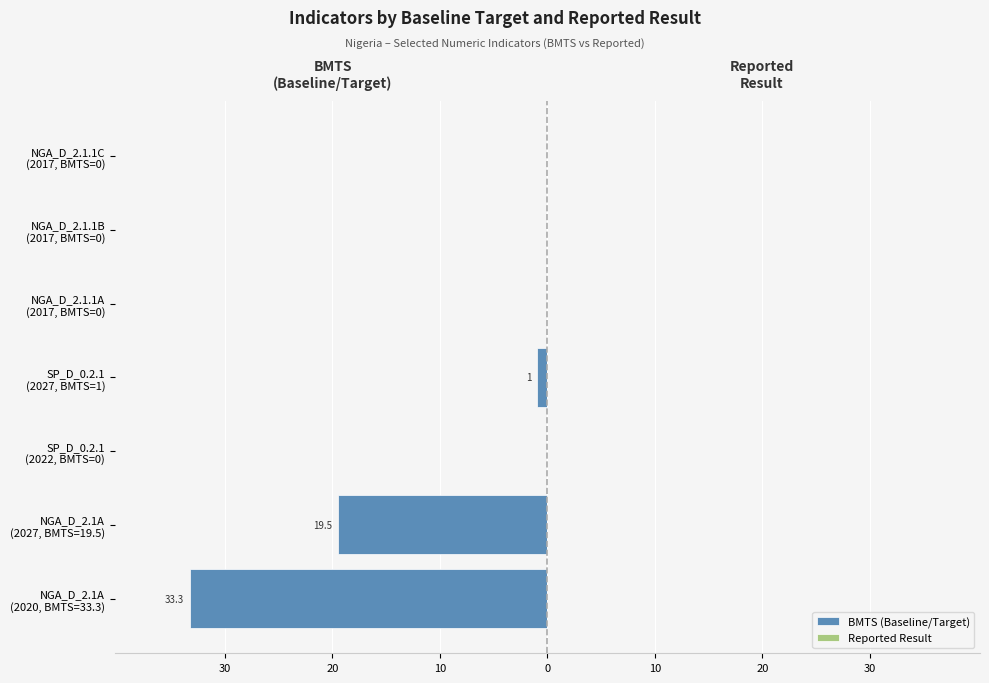

Are the bars horizontal?

Yes